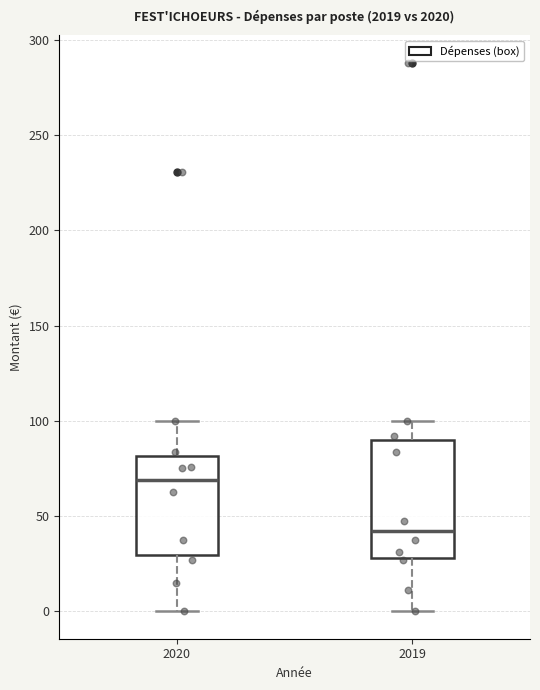

Where is the lower edge of the box at x = 2020 on the y-axis? The values are not printed on the chart, so give them approximately, as read against the axis.

30